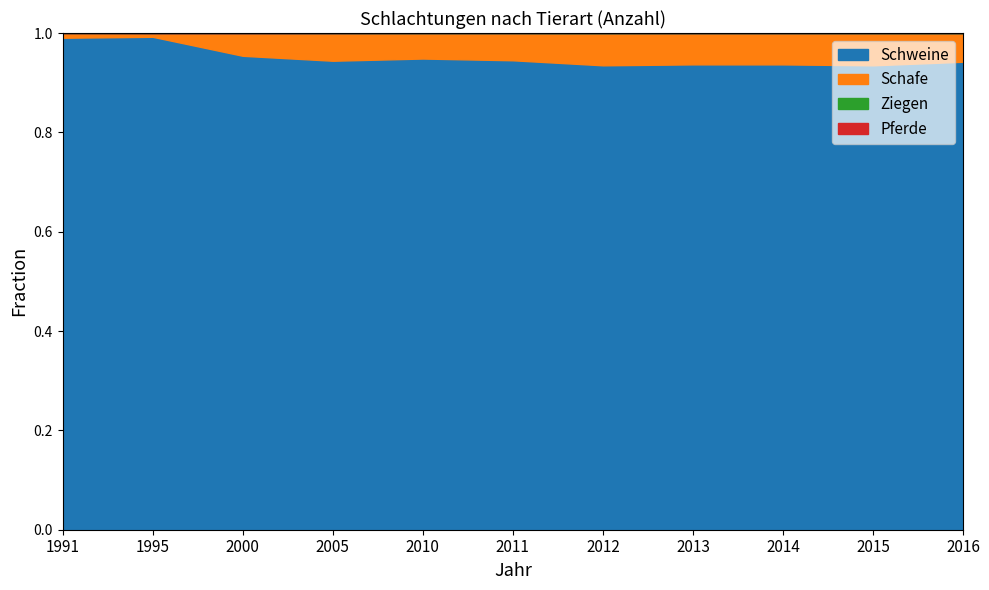

The Schweine series shows 0.3 at 2010. True or false?

False